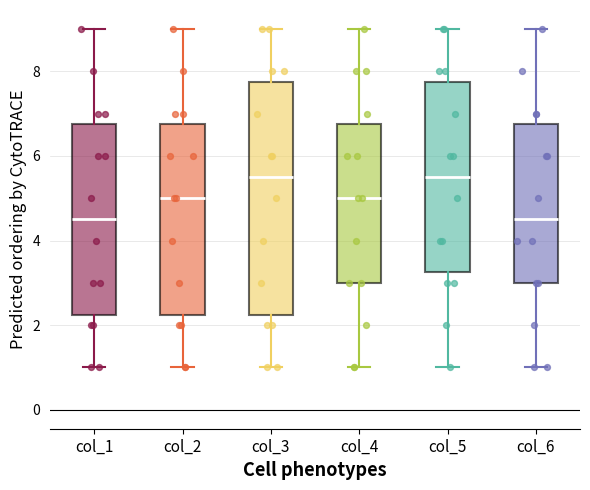

Which box is the tallest, from its lower edge to its upper edge?

col_3